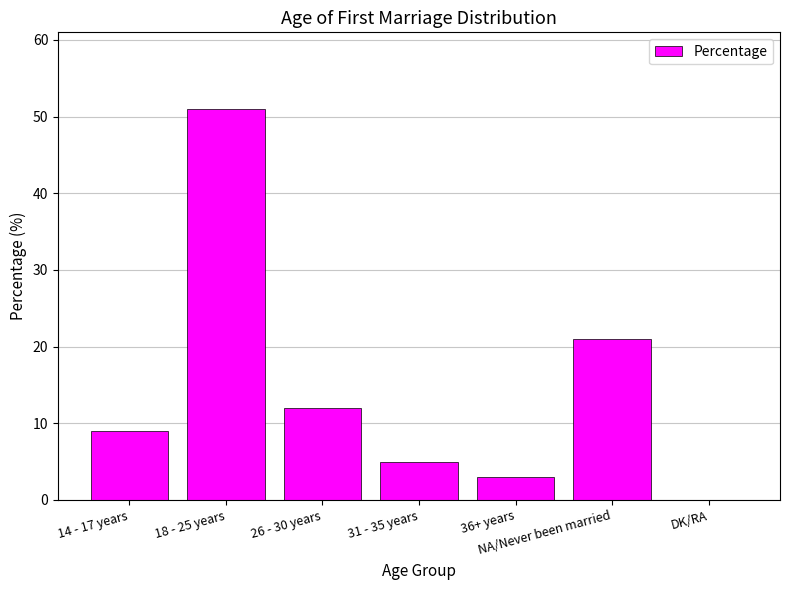

The value at NA/Never been married is 7. True or false?

False